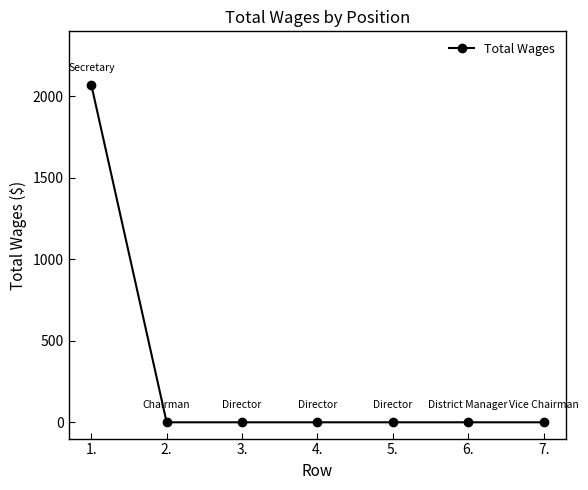

Does the chart display data point markers on the line(s)?

Yes